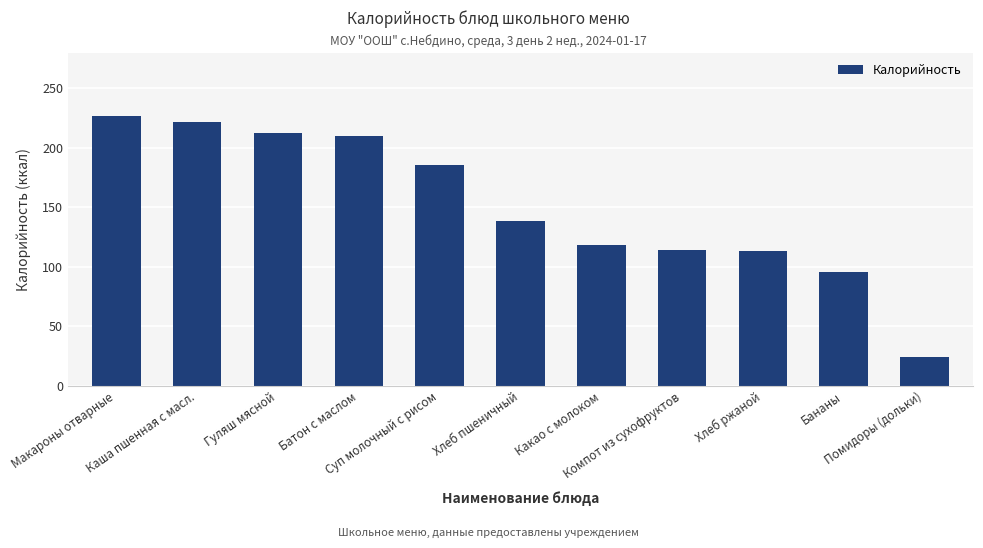

How many bars are there in total?

11